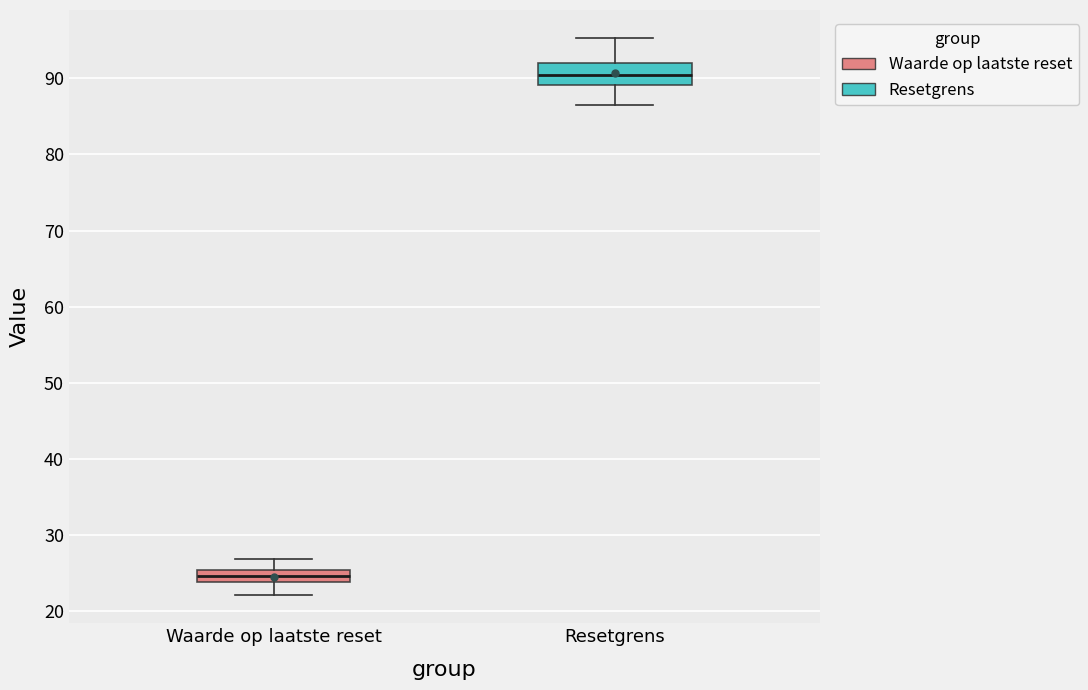

Where is the lower edge of the box for Waarde op laatste reset on the y-axis? The values are not printed on the chart, so give them approximately, as read against the axis.

24